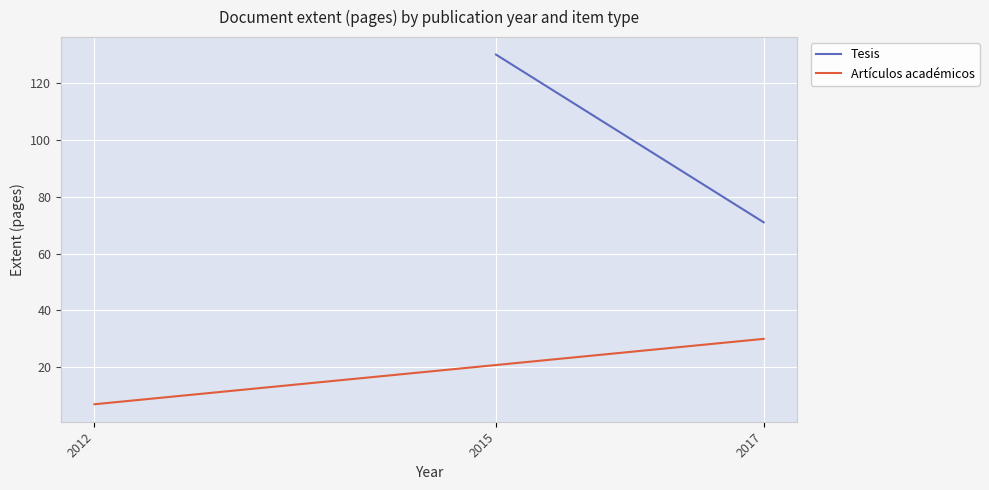

Which series has the widest spread of values?

Tesis